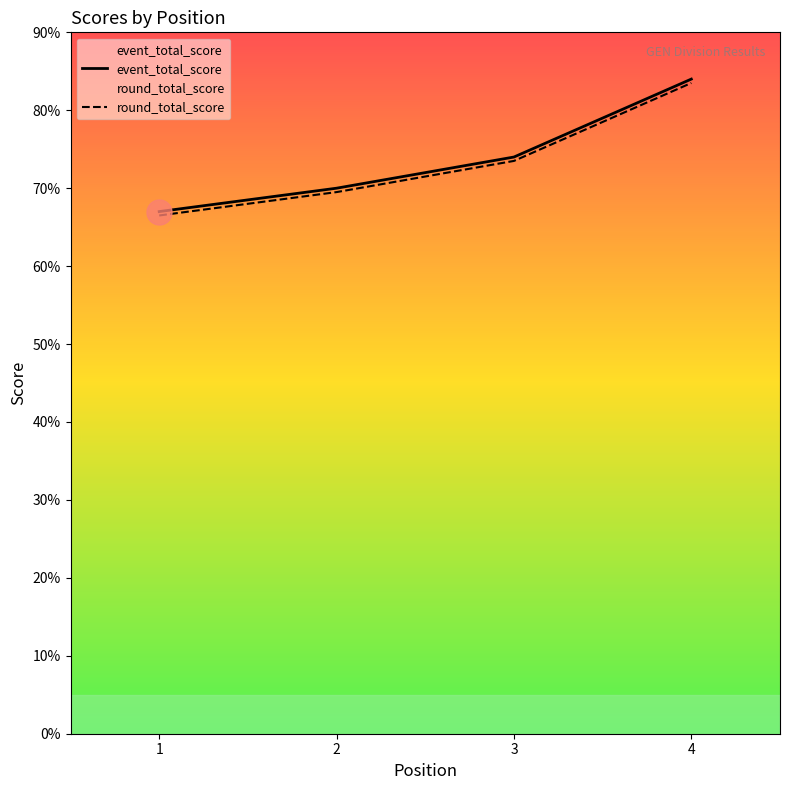

What is the total value across all series at 2?

139.5